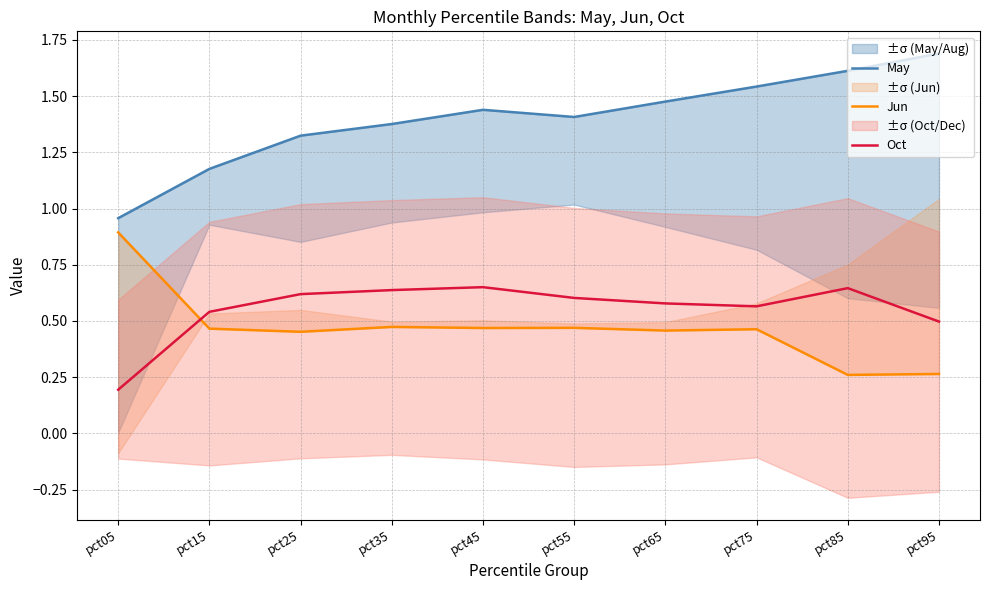

What is the maximum value shown in the chart?

1.7